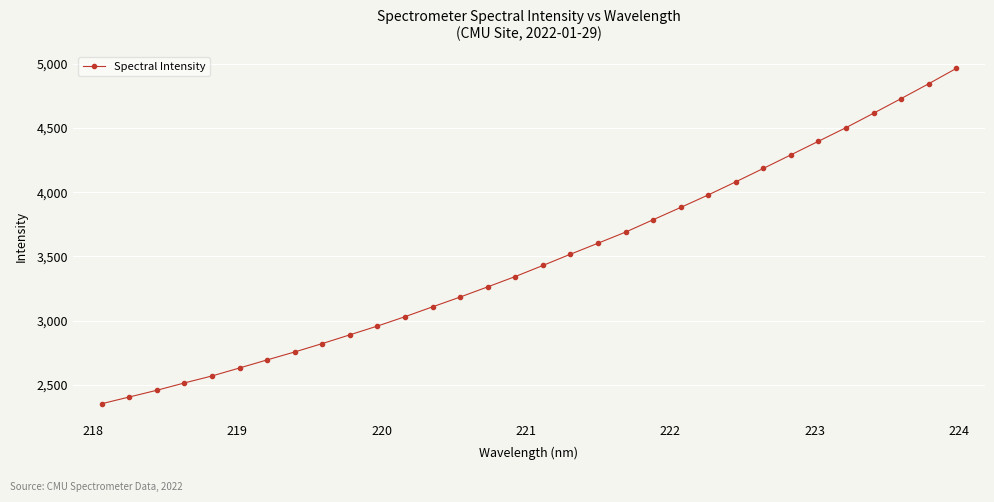

What is the maximum value shown in the chart?

4963.9